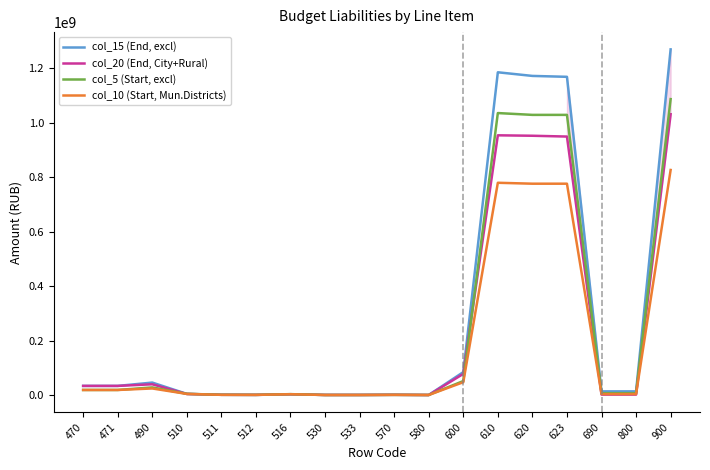

After their last crossing, which series has the higher values: col_5 (Start, excl) or col_20 (End, City+Rural)?

col_5 (Start, excl)